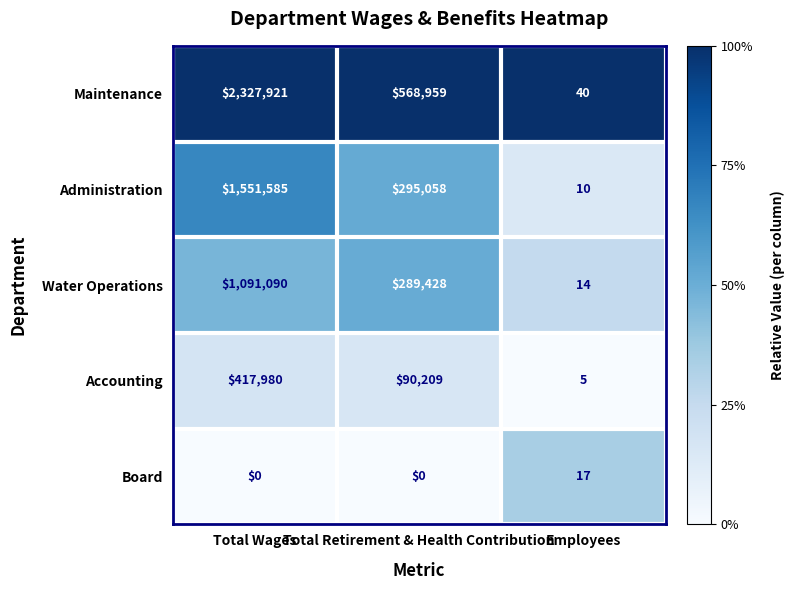

How many Administration values are between 10 and 1551585?

3